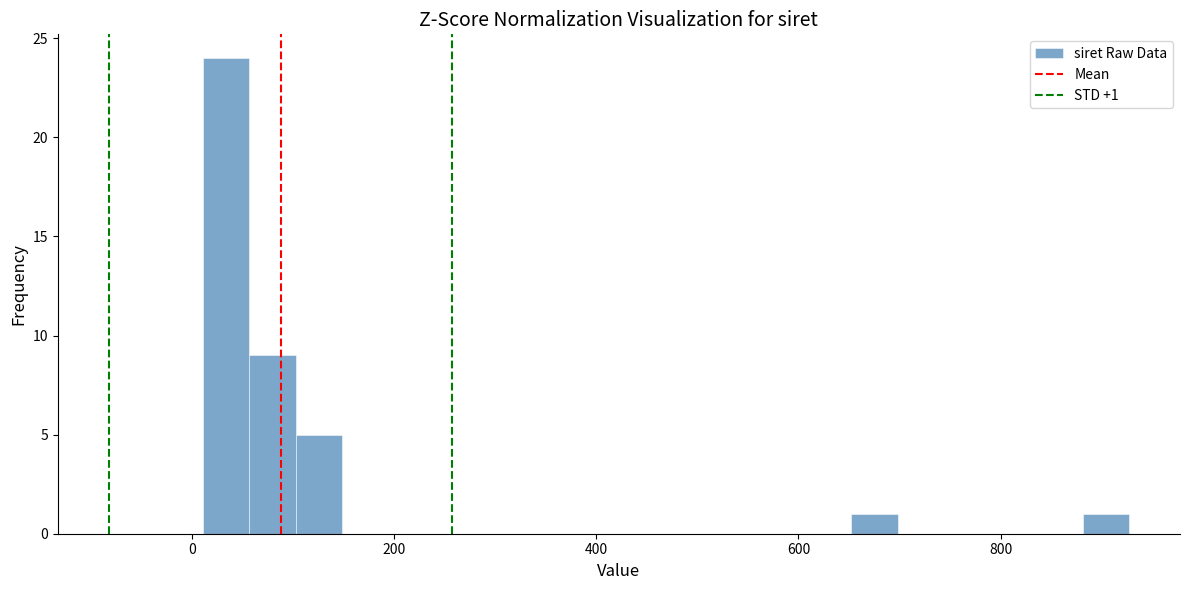

Around what value on the x-axis is the tallest bar? Give the approximate position of its centre, as read against the axis.

40